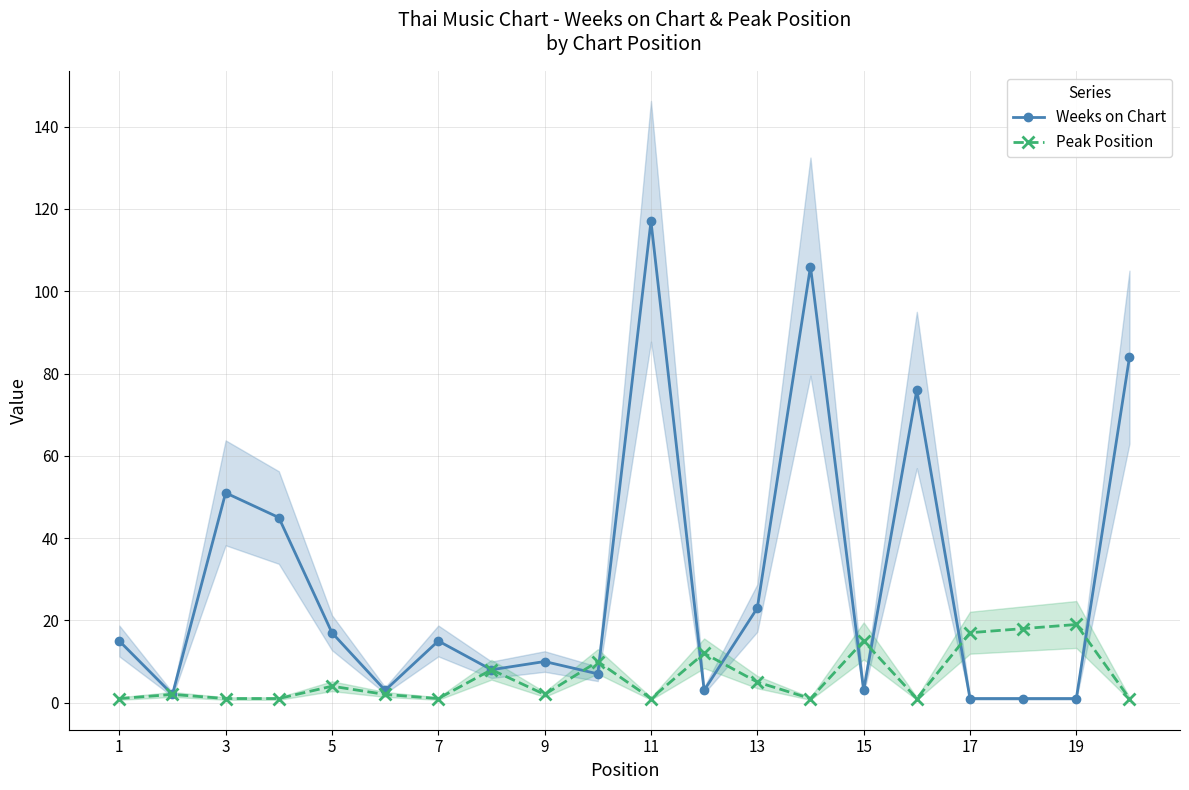

Where is the first local maximum for Weeks on Chart?

3